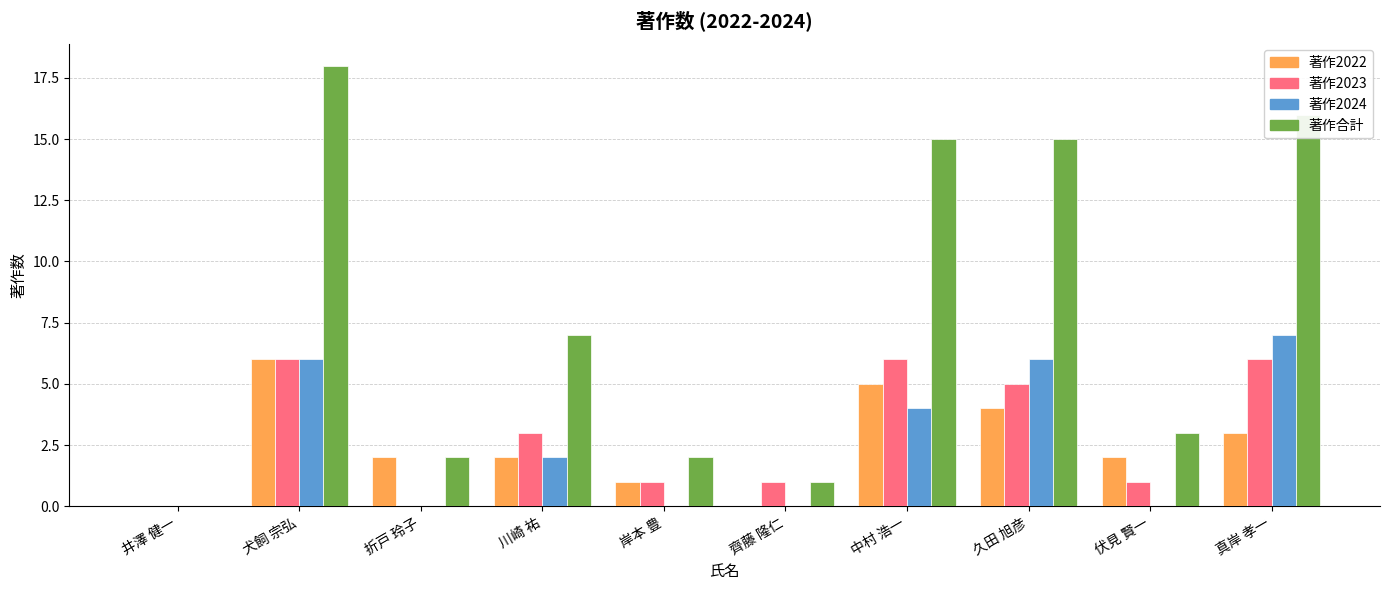

Is it true that 著作合計 equals 2 at 岸本 豊?

True